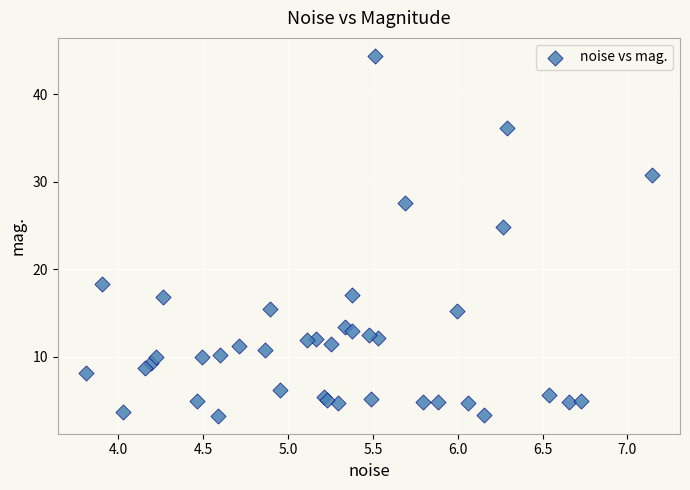

What Y value in the scatter plot is closest to 23?

24.9